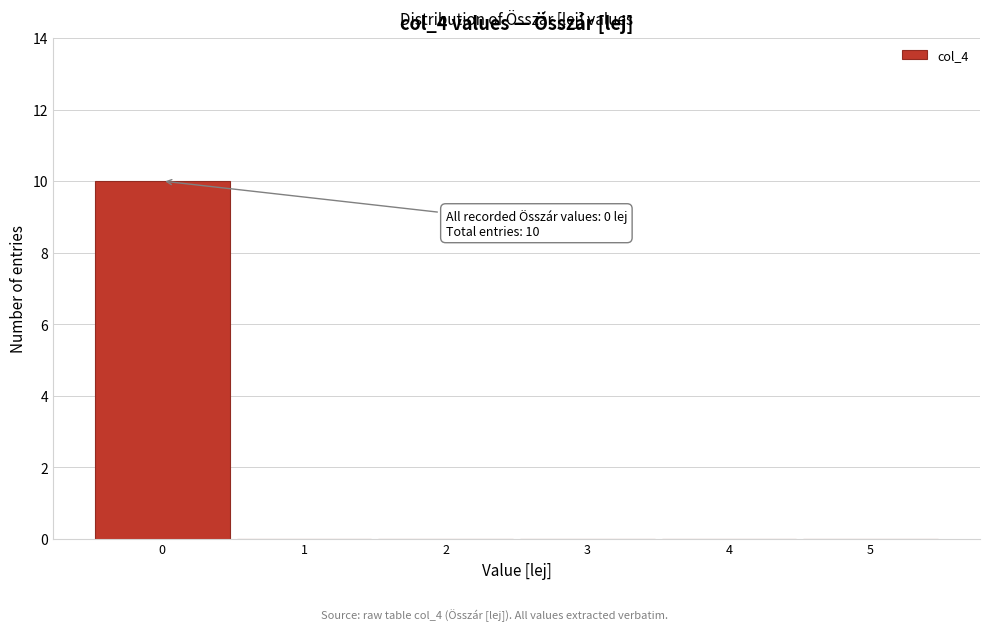

Reading left to right, extract all data points from this chart.

0=10	1=0	2=0	3=0	4=0	5=0